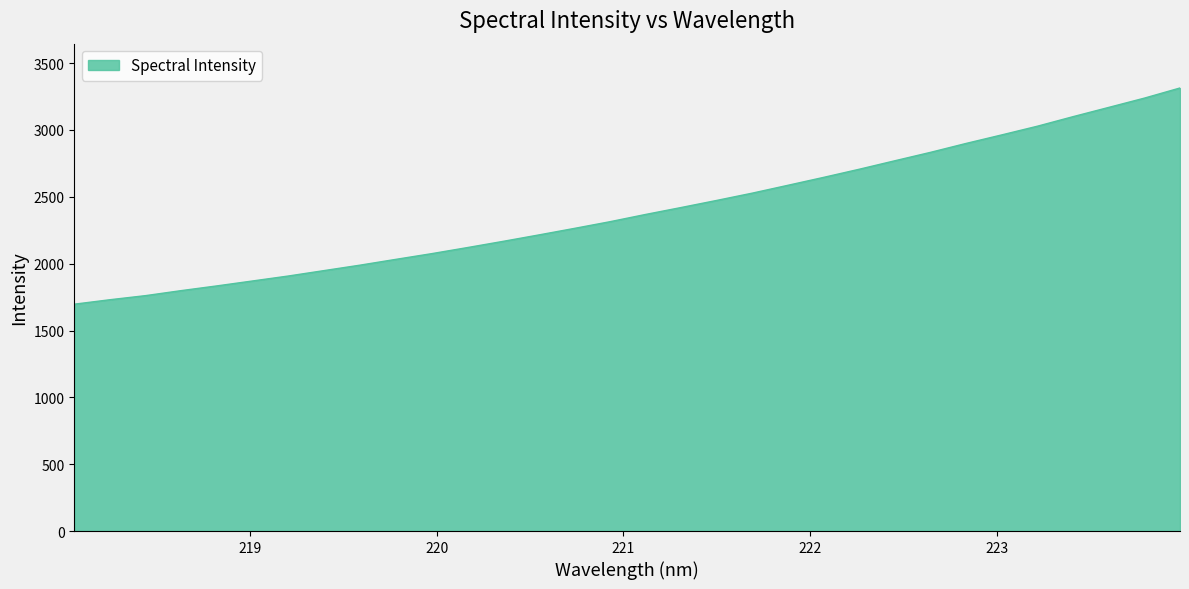

What is the maximum value shown in the chart?

3314.2